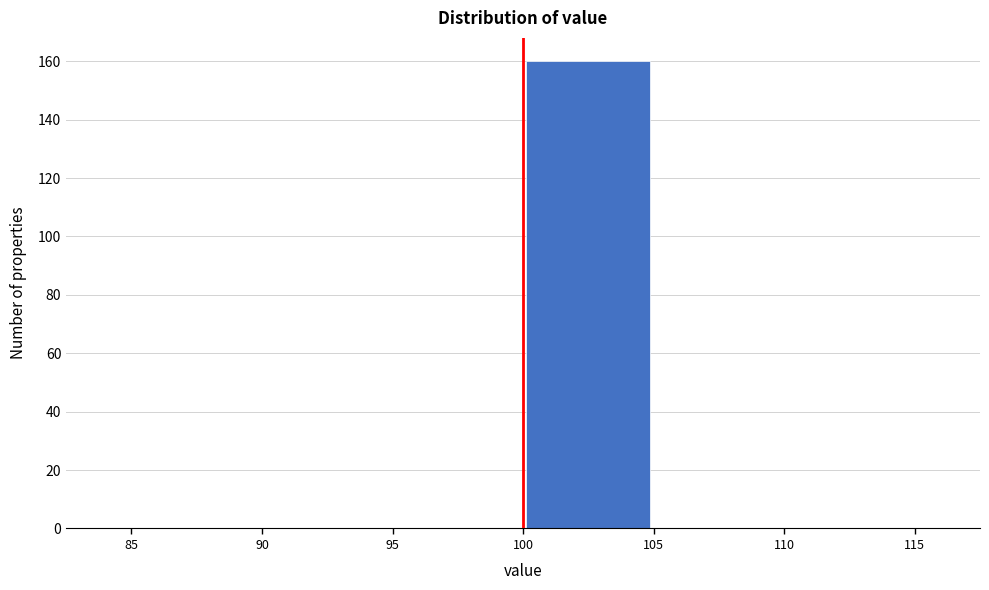

Reading left to right, list every bar in this chart as the range it spans on the x-axis followed by its height. The values are not printed on the chart, so give them approximately, as read against the axis.

85 to 90: 0
90 to 95: 0
95 to 100: 0
100 to 105: 160
105 to 110: 0
110 to 115: 0